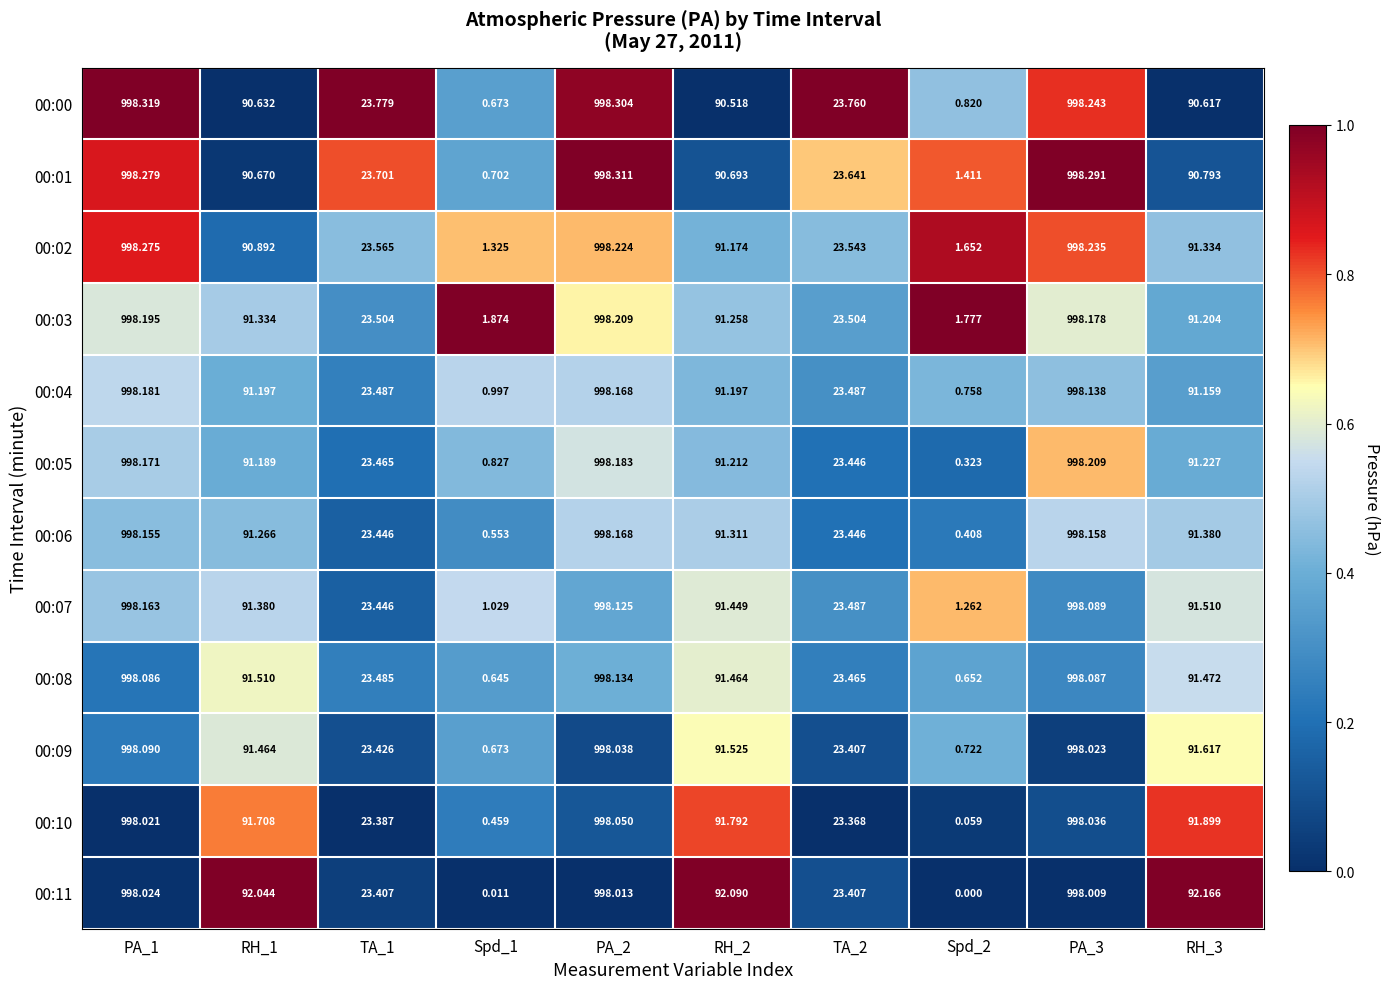

Which category has the lowest value across all series?

Spd_2